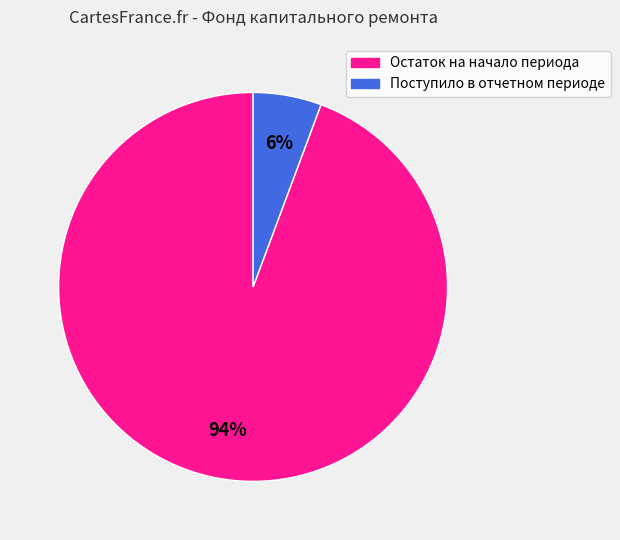

Which category has the biggest portion of the pie?

Остаток на начало периода